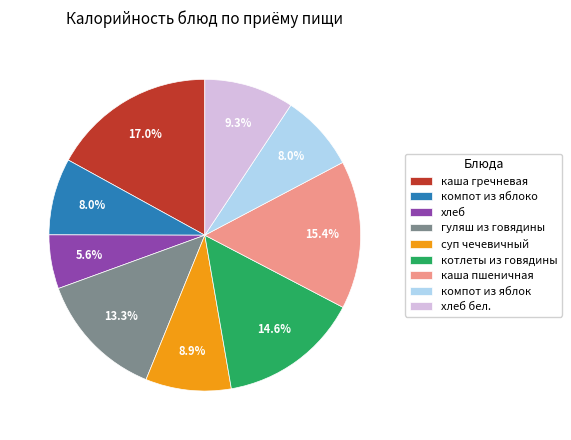

True or false: котлеты из говядины accounts for 15% of the total.

True